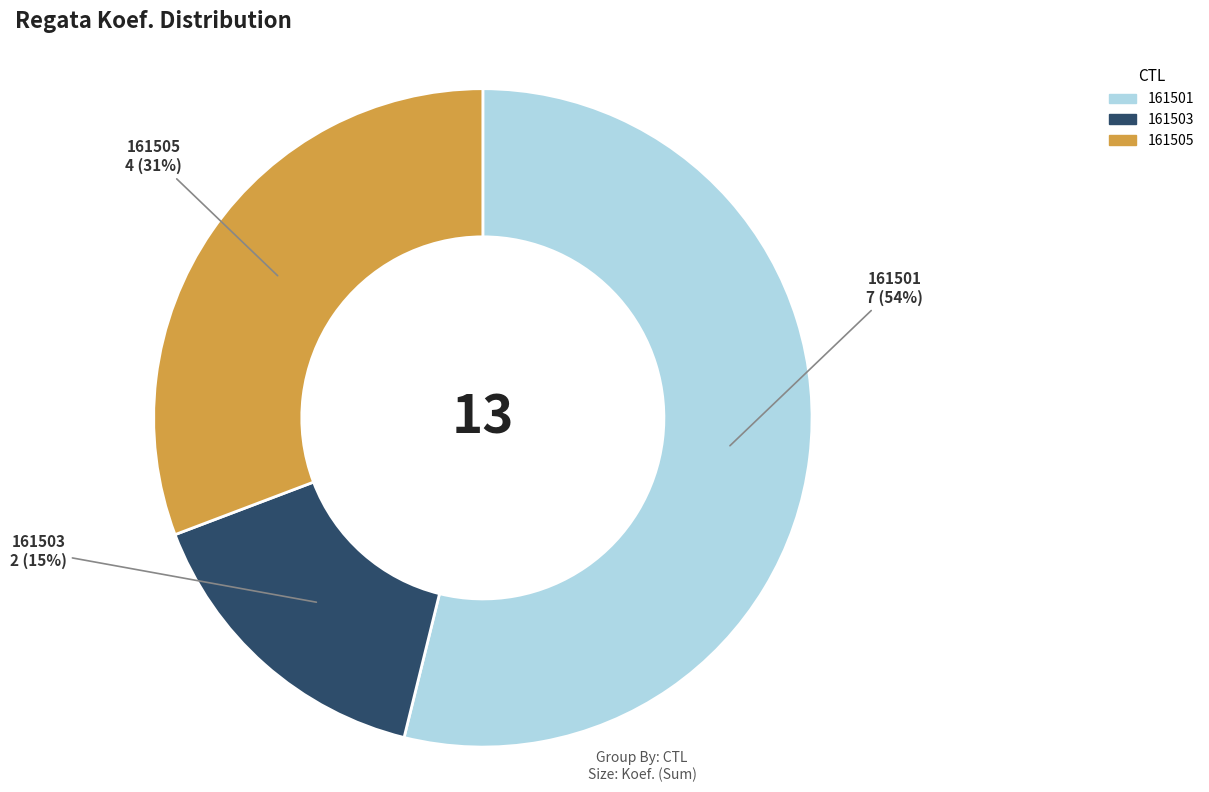

Count the number of slices in the pie.

3